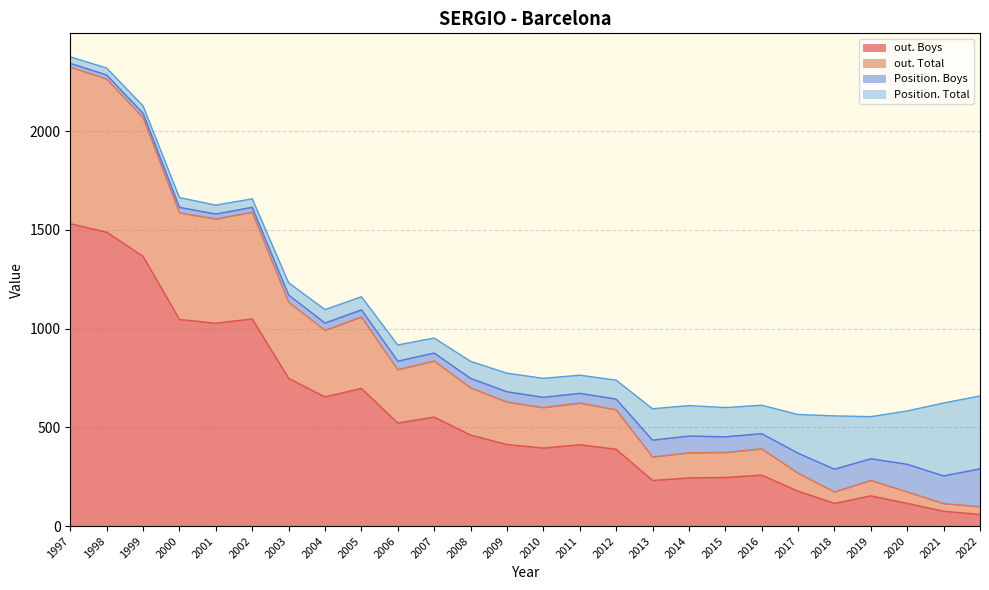

The value of out. Boys at 2019 is 153. True or false?

True